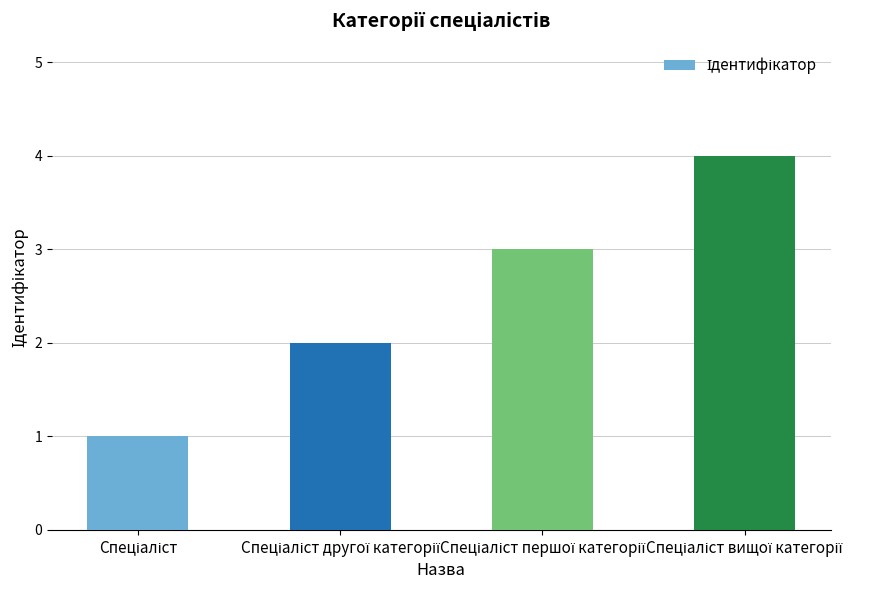

What is the maximum value shown in the chart?

4